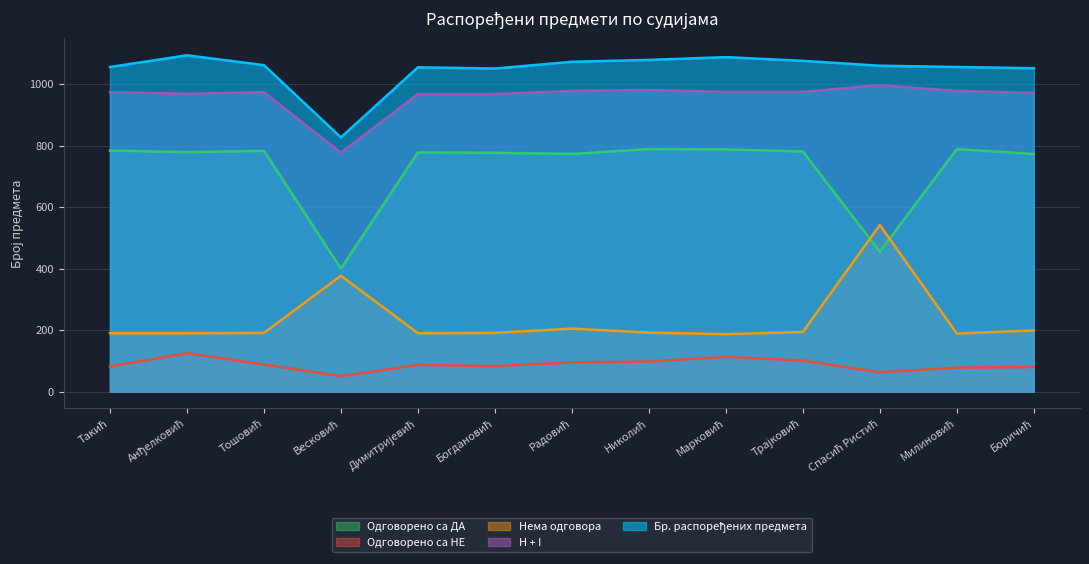

True or false: Одговорено са ДА has more than 1 interior local peaks.

True